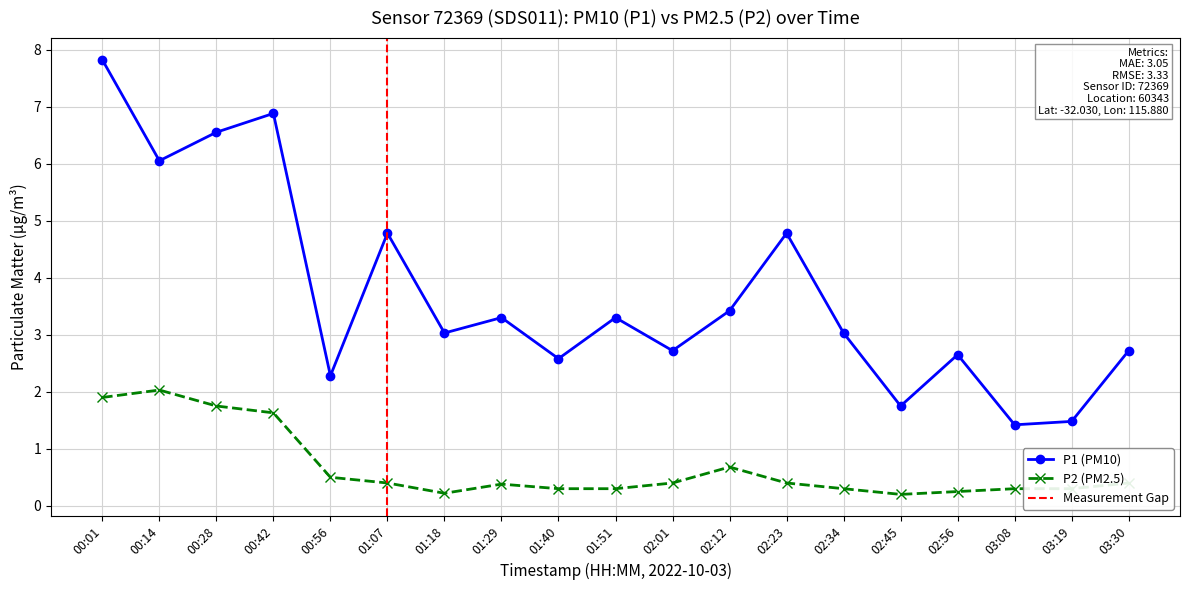

How many lines are shown in the chart?

2